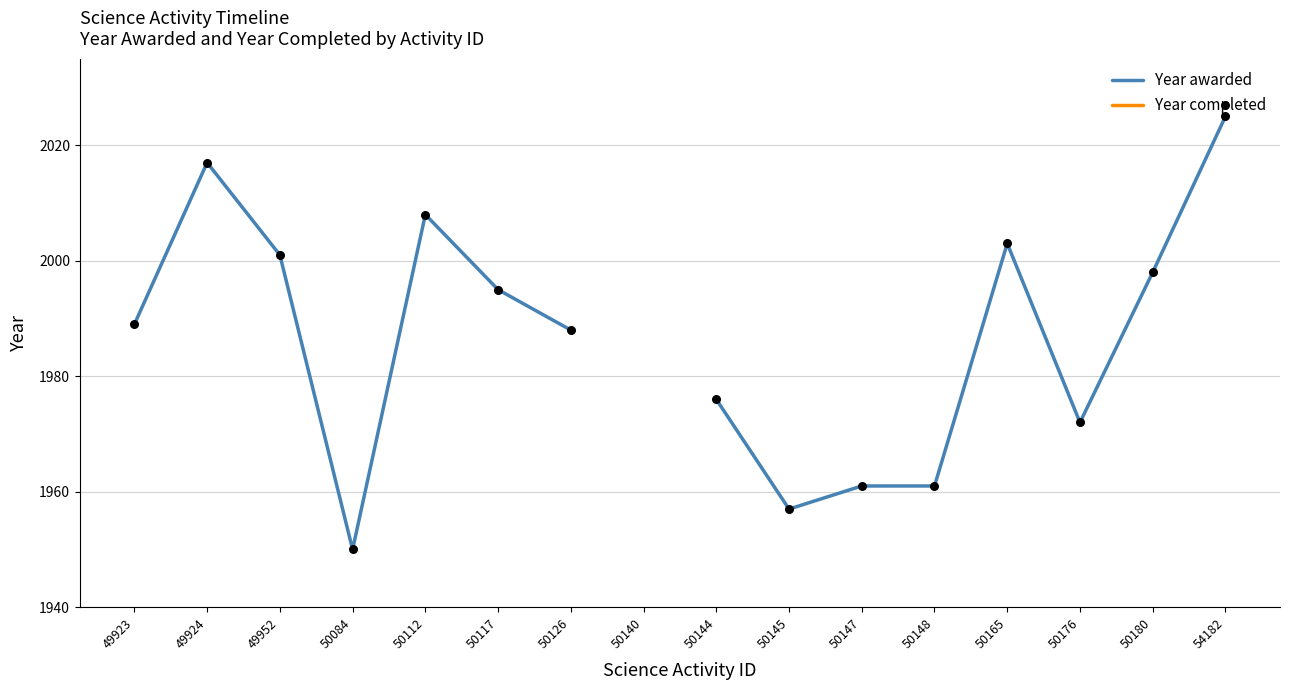

At which category is the sum across all series the highest?

54182